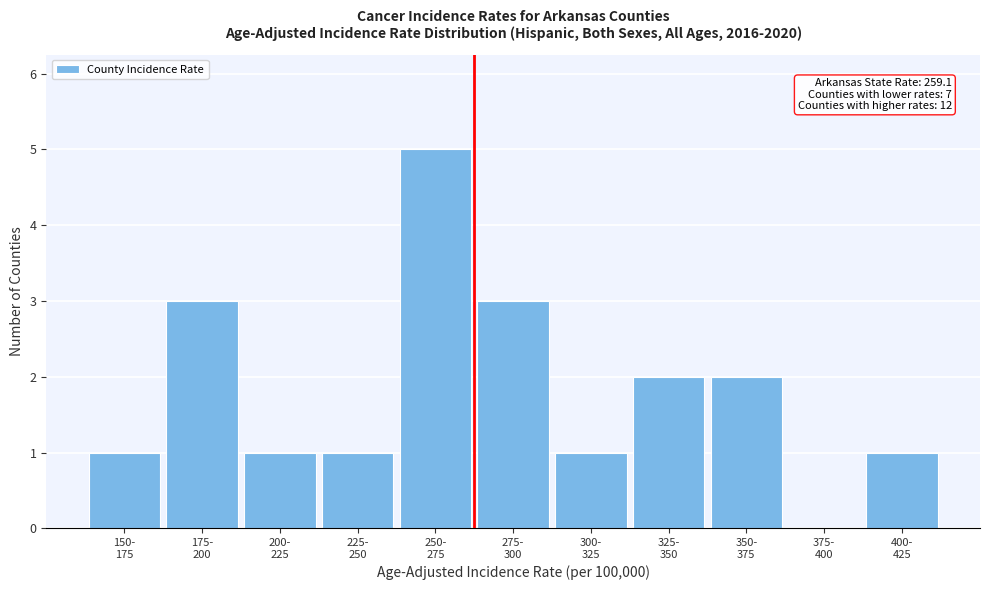

What is the maximum value shown in the chart?

5